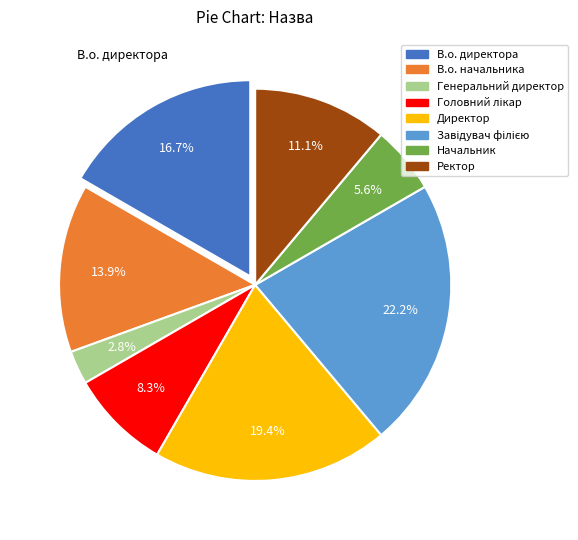

Is there any slice that represents more than half of the pie?

No